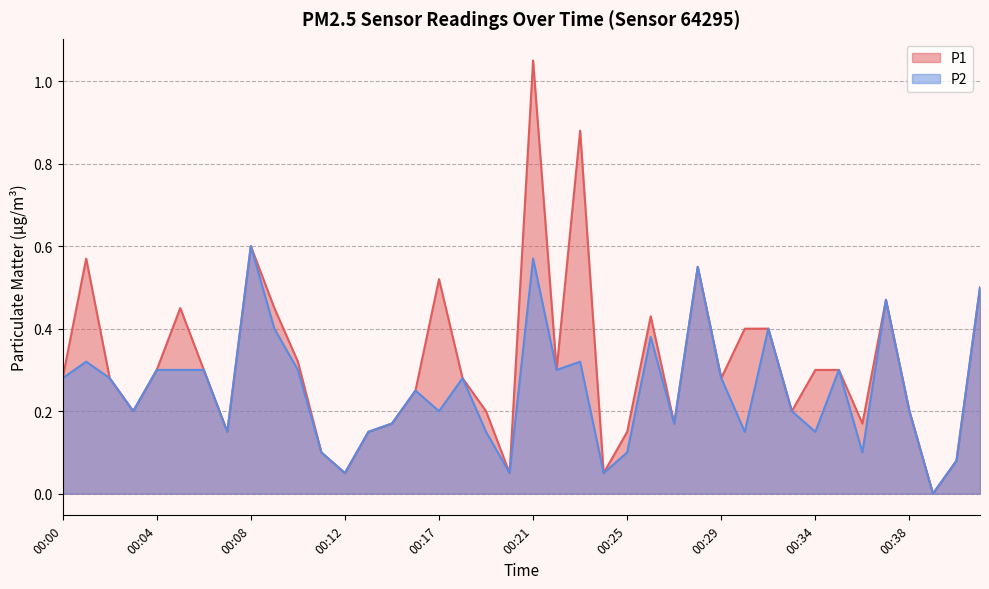

Where is the first local maximum for P1?

00:01